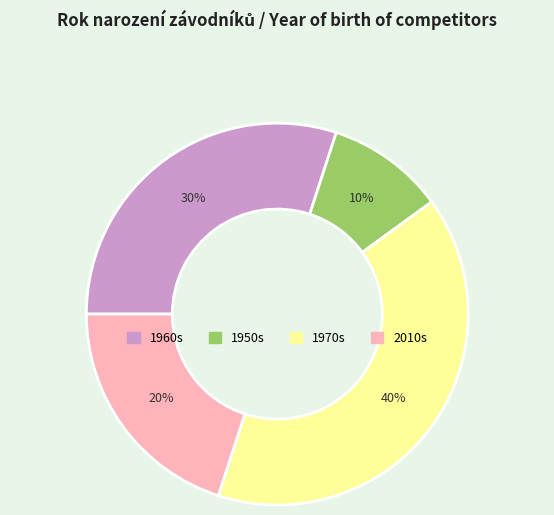

The 1970s slice represents 40% of the pie. True or false?

True